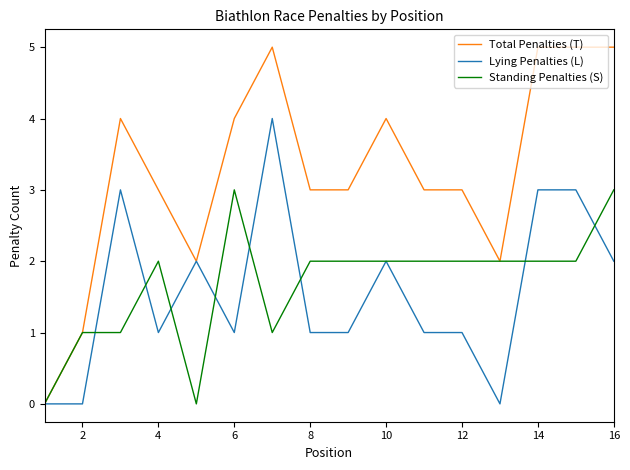

Which series has the largest range (max minus min)?

Total Penalties (T)